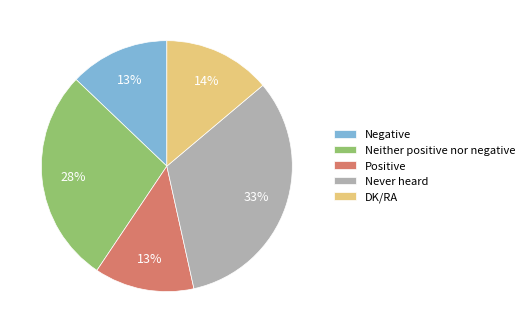

Does Negative account for over 50% of the chart?

No